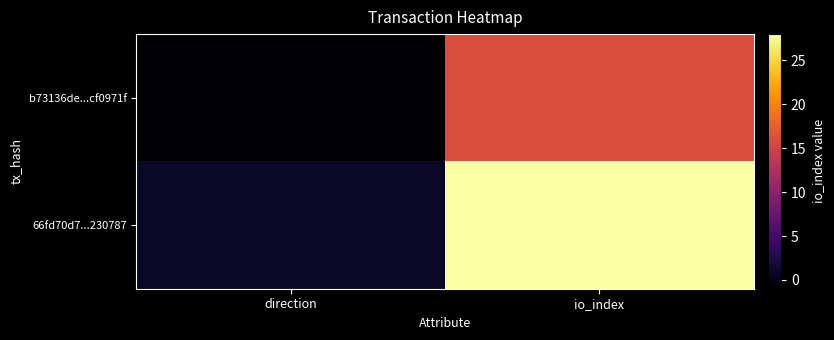

List the series in order of their peak value, highest first.

66fd70d7...230787, b73136de...cf0971f